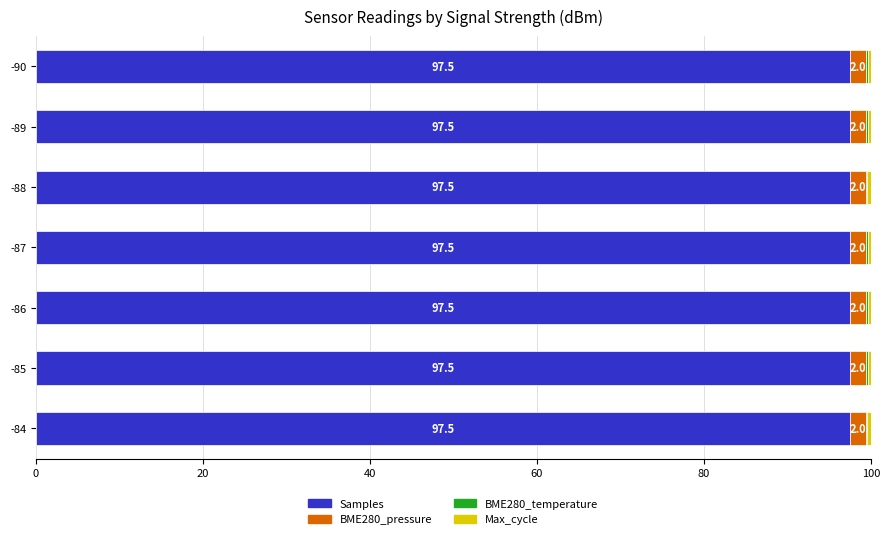

The Samples series shows 97.5 at -85. True or false?

True